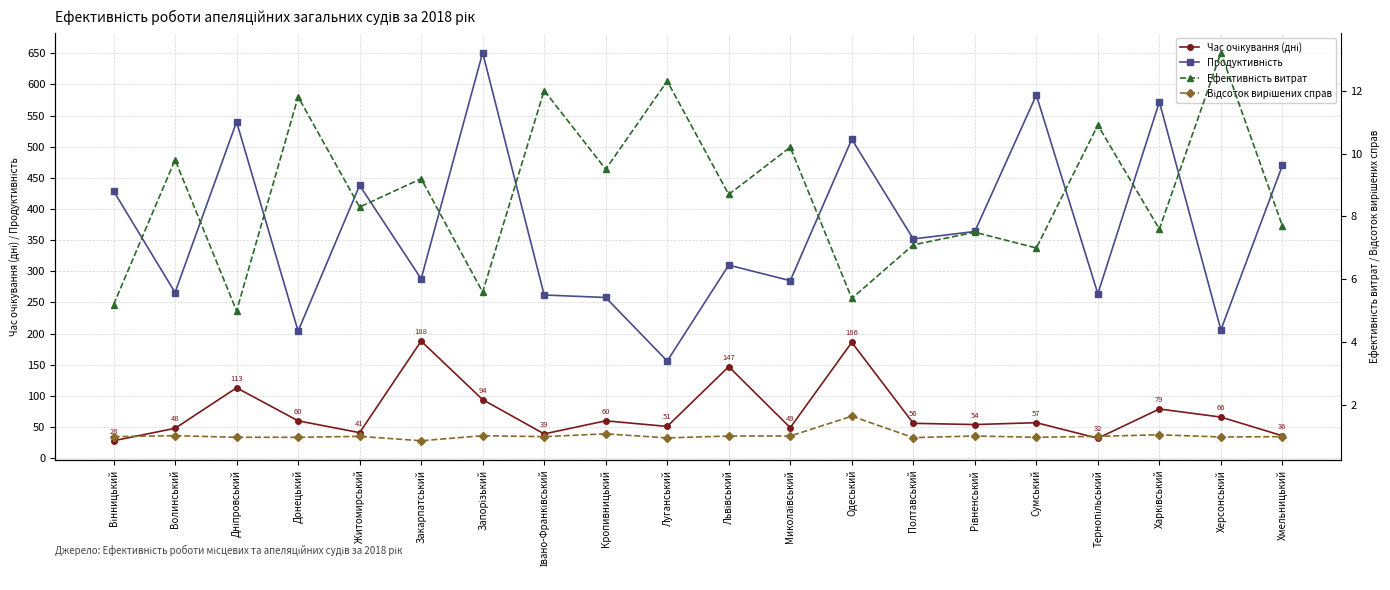

Which series has the widest spread of values?

Продуктивність